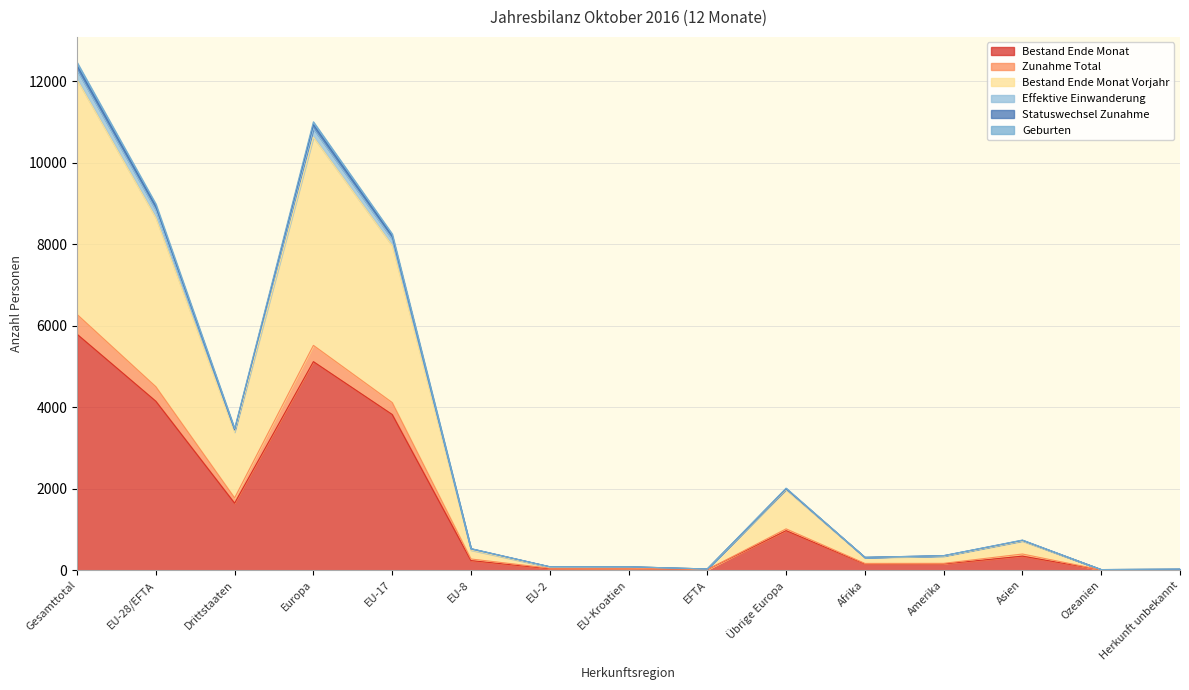

The value of Effektive Einwanderung at Afrika is 316. True or false?

True